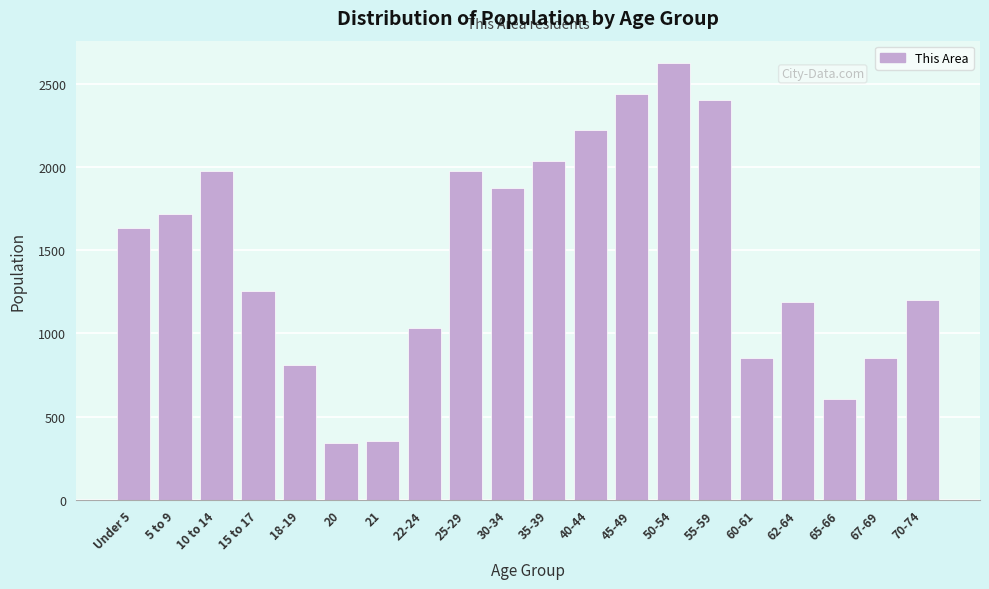

The value at 10 to 14 is 3315. True or false?

False